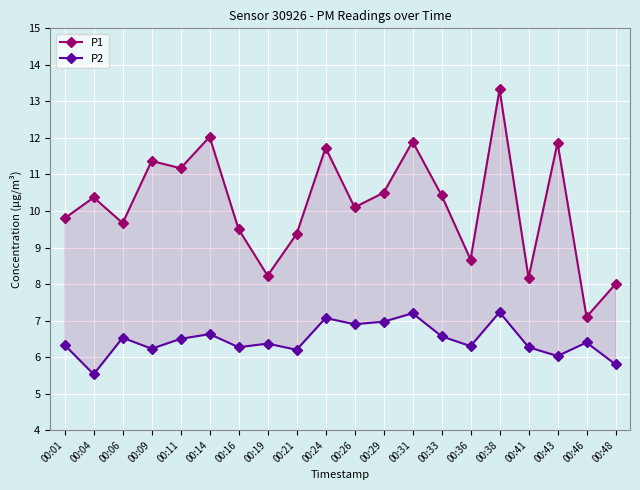

How many interior local valleys does the P2 series have?

7